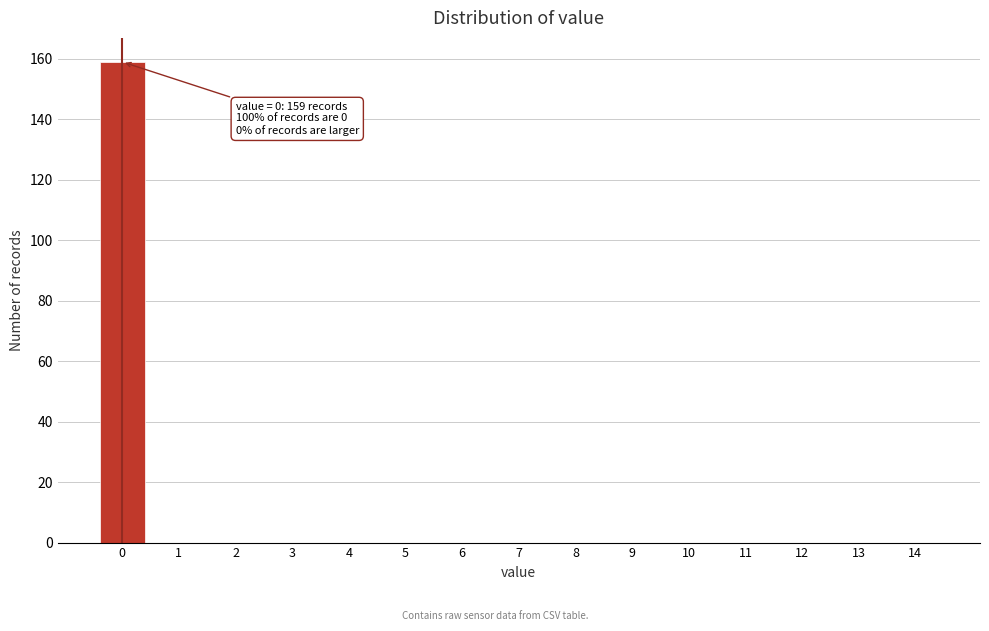

Reading left to right, what are all the values shown in this chart?

0=159	1=0	2=0	3=0	4=0	5=0	6=0	7=0	8=0	9=0	10=0	11=0	12=0	13=0	14=0